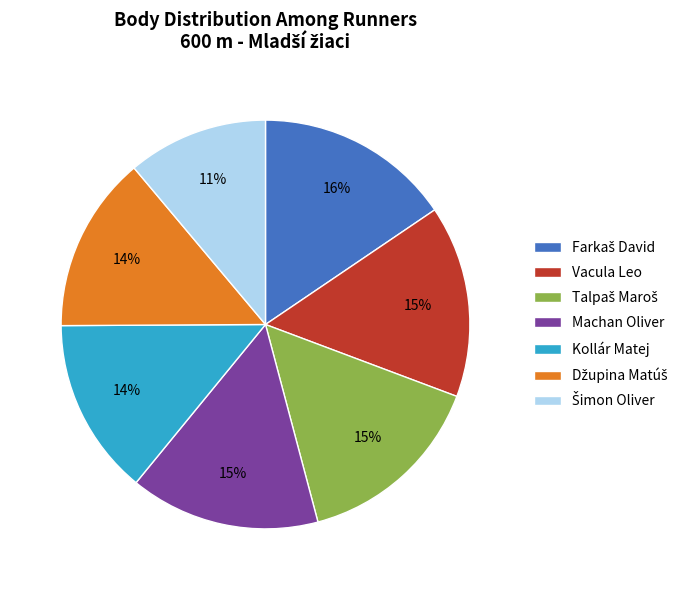

To the nearest percent, what is the average slice percentage?

14%